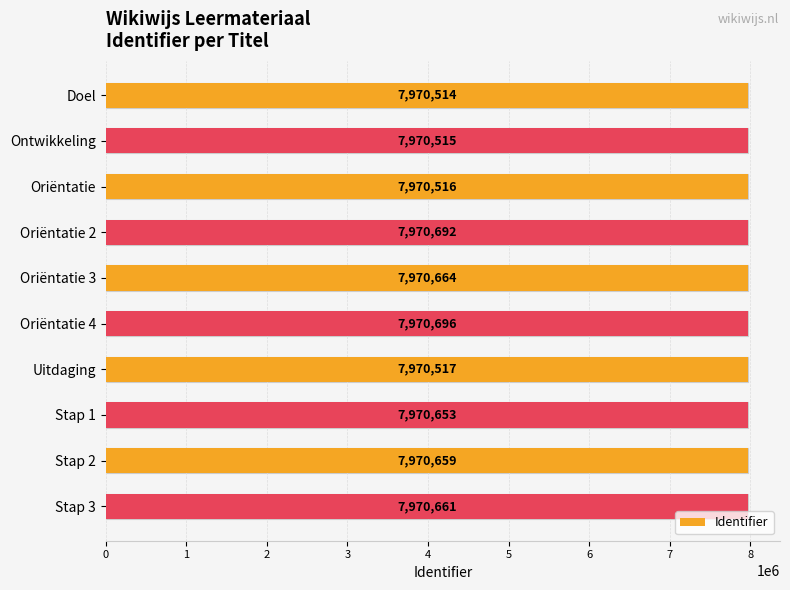

What is the ratio of the value at Stap 1 to the value at Doel?

1.0